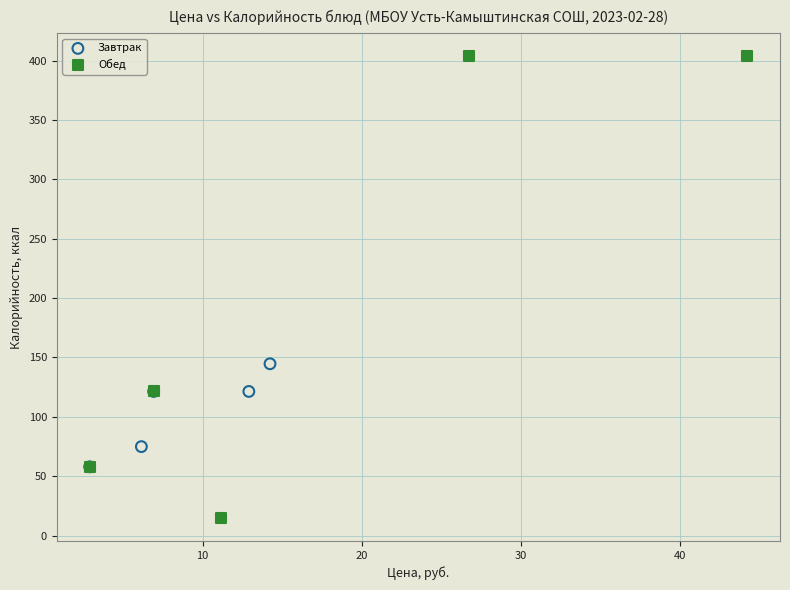

Which series has the largest Y range (max minus min)?

Обед